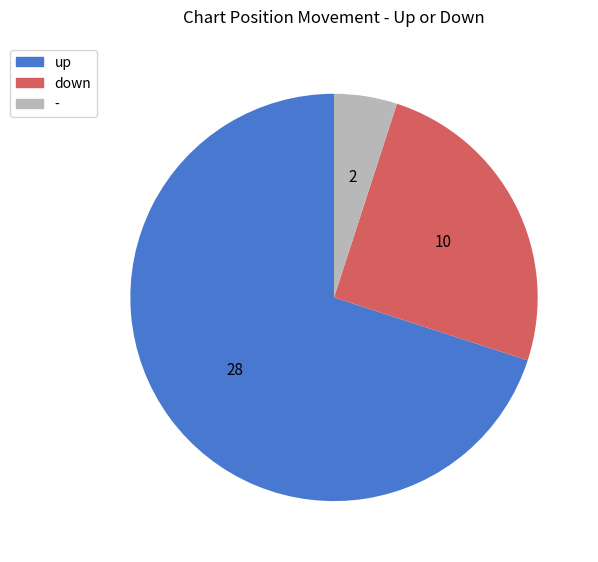

How many slices are in this pie chart?

3